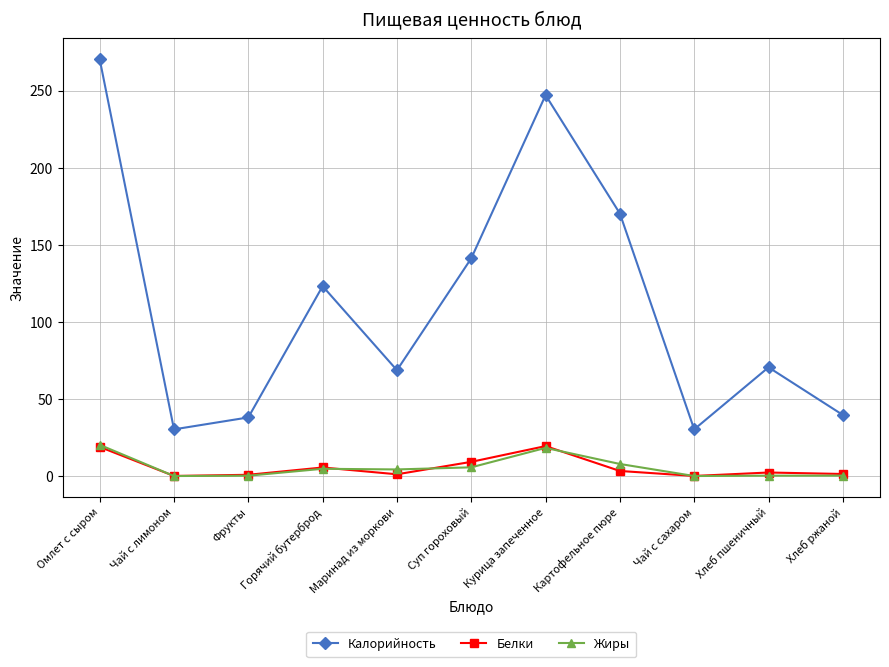

How many values in the Калорийность series exceed 70?

6